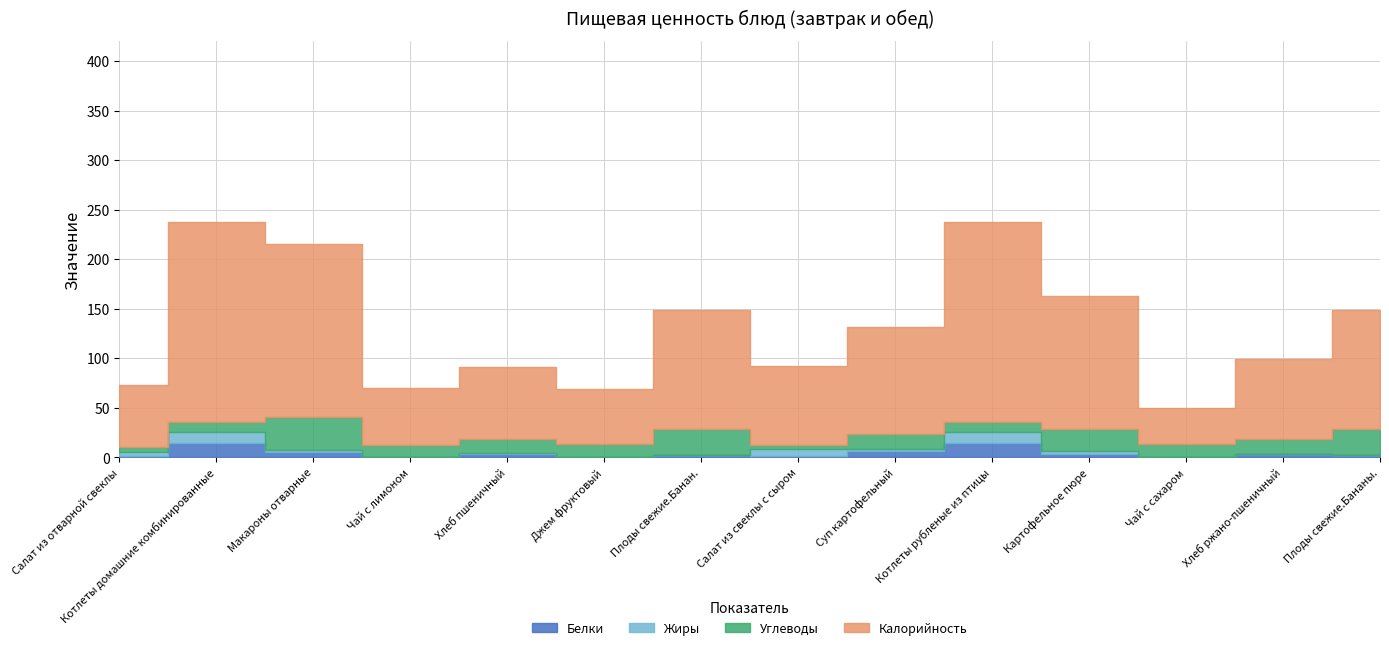

How many interior local valleys does the Калорийность series have?

4